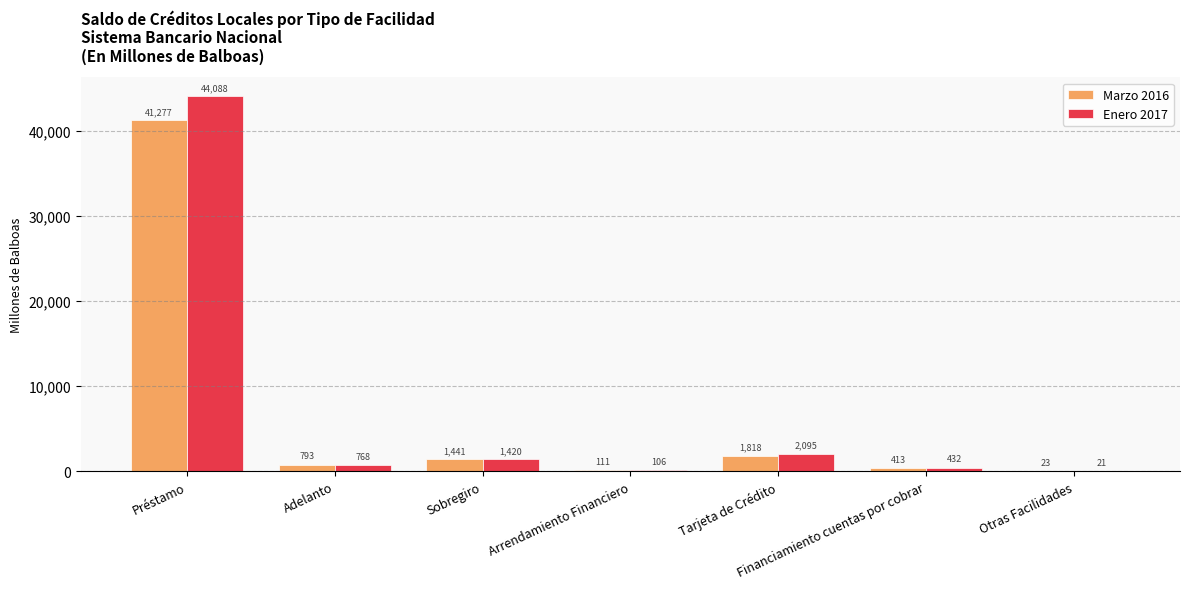

Is it true that Marzo 2016 equals 792.6 at Adelanto?

True